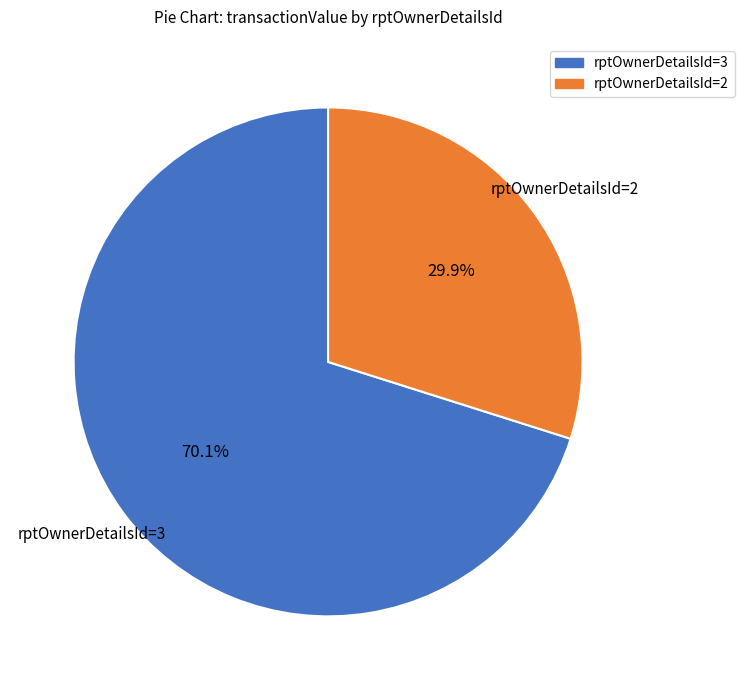

Is there a majority slice in this chart?

Yes